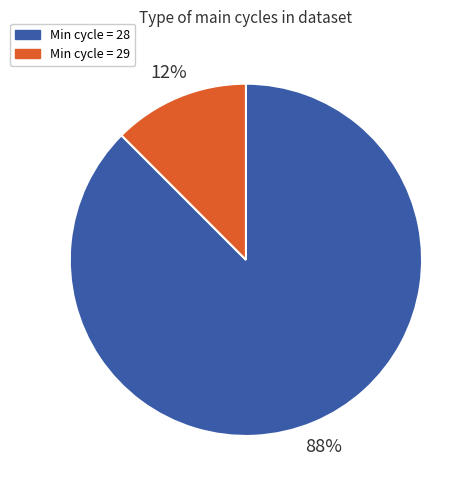

Which category has the smallest portion of the pie?

Min cycle = 29